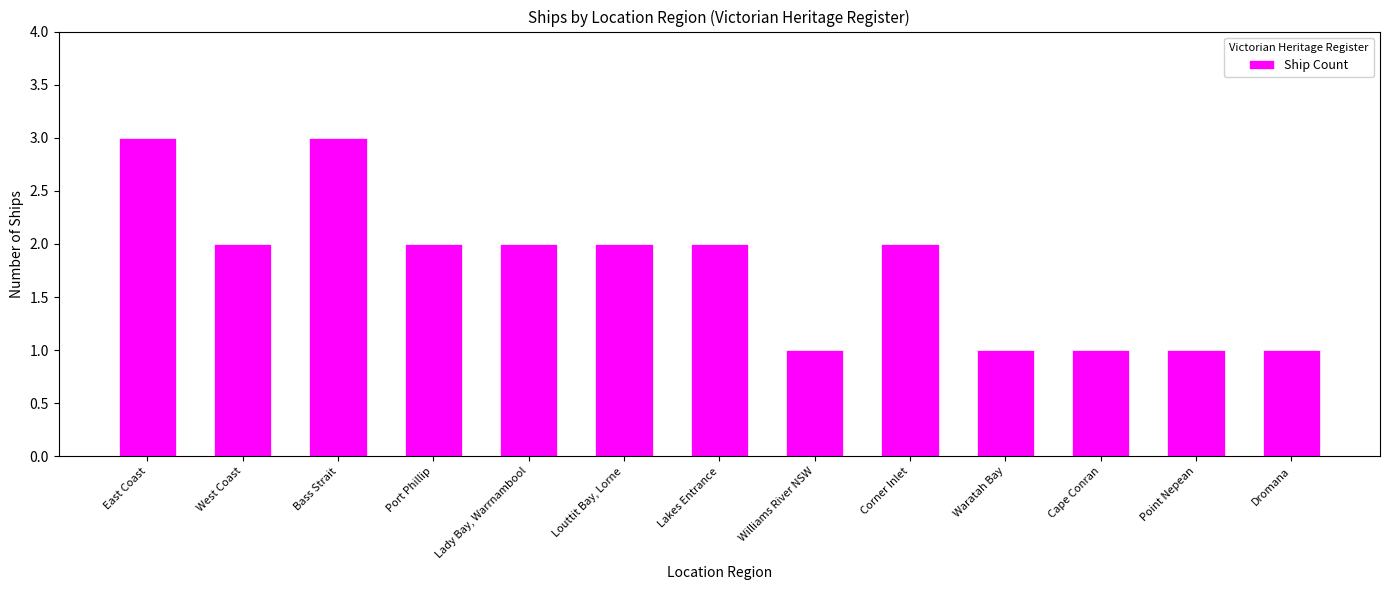

What is the greatest value displayed?

3